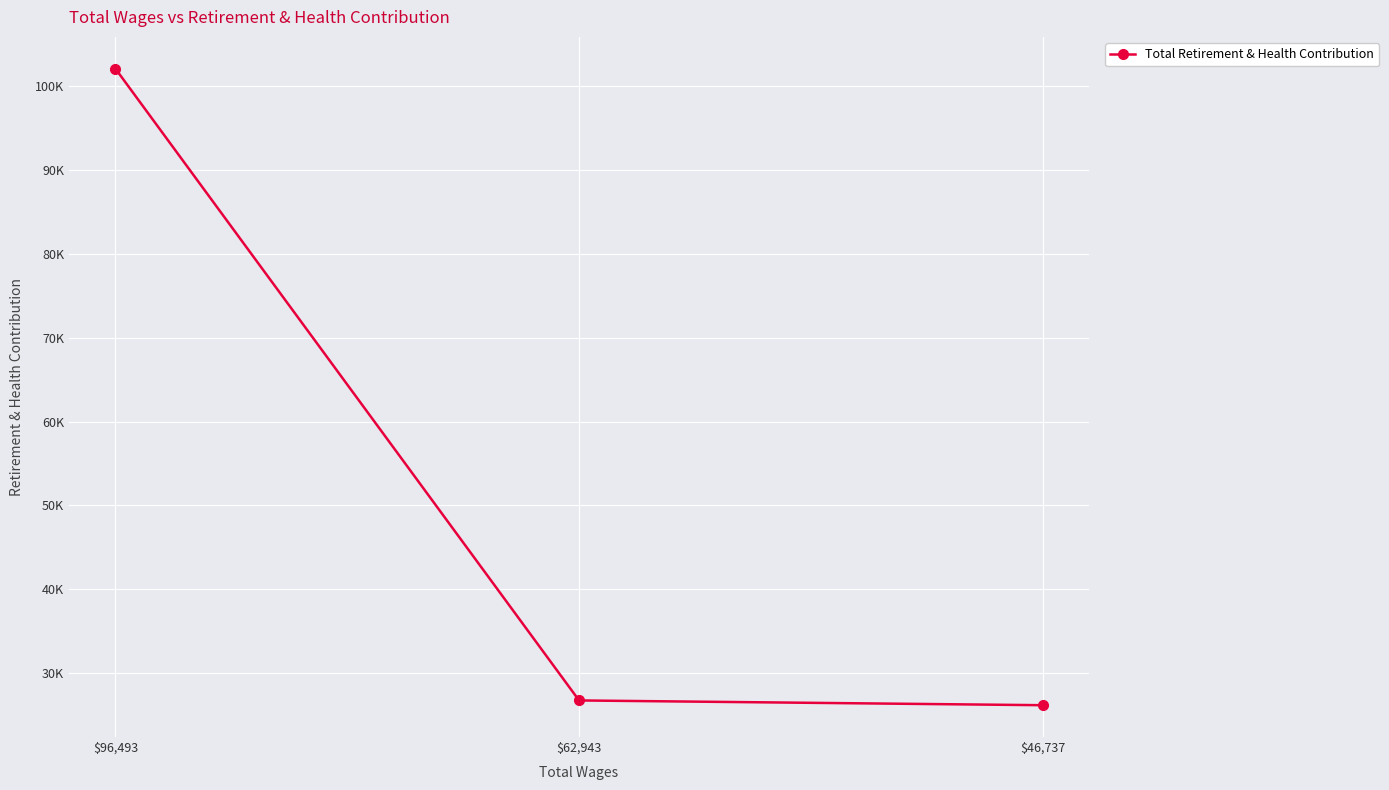

What is the smallest value displayed?

26181